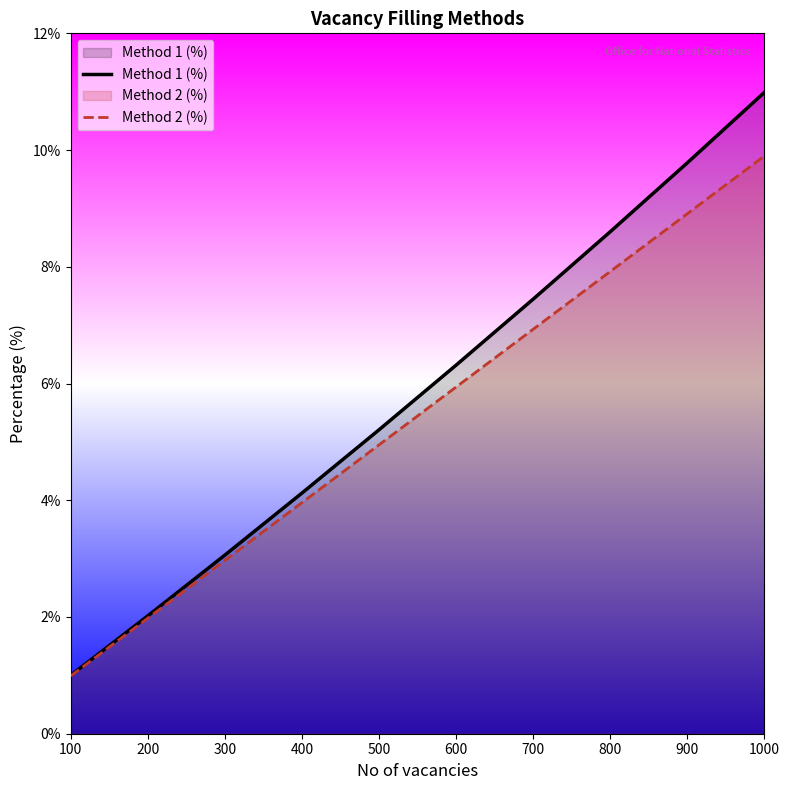

What is the sum of all Method 2 (%) values?

54.5